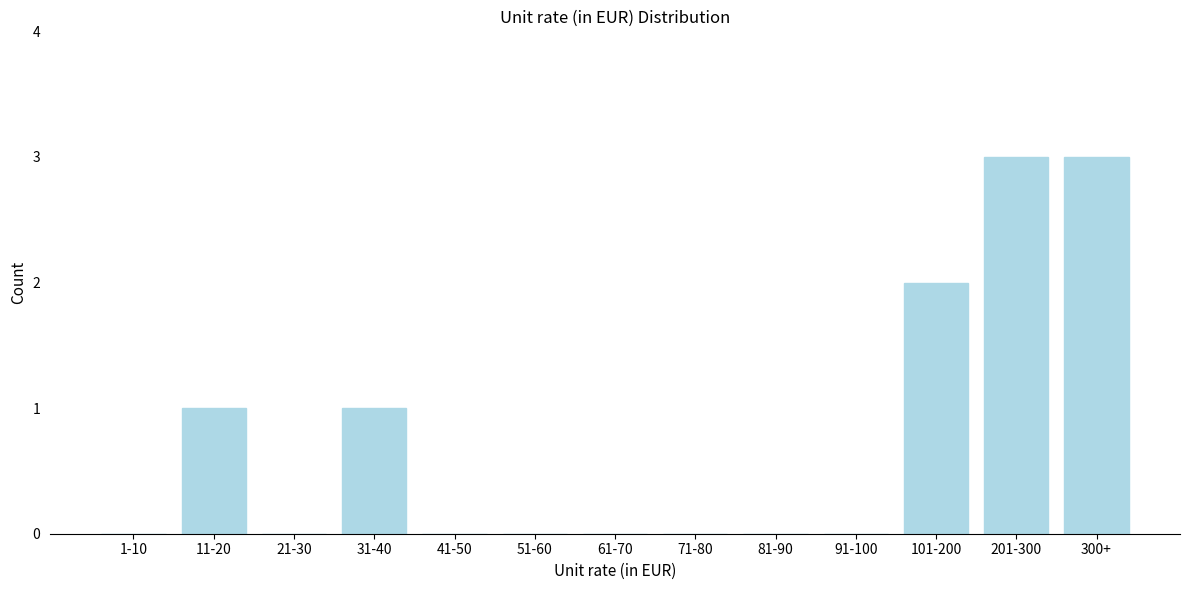

Reading left to right, list all the values displayed in this chart.

1-10=0	11-20=1	21-30=0	31-40=1	41-50=0	51-60=0	61-70=0	71-80=0	81-90=0	91-100=0	101-200=2	201-300=3	300+=3